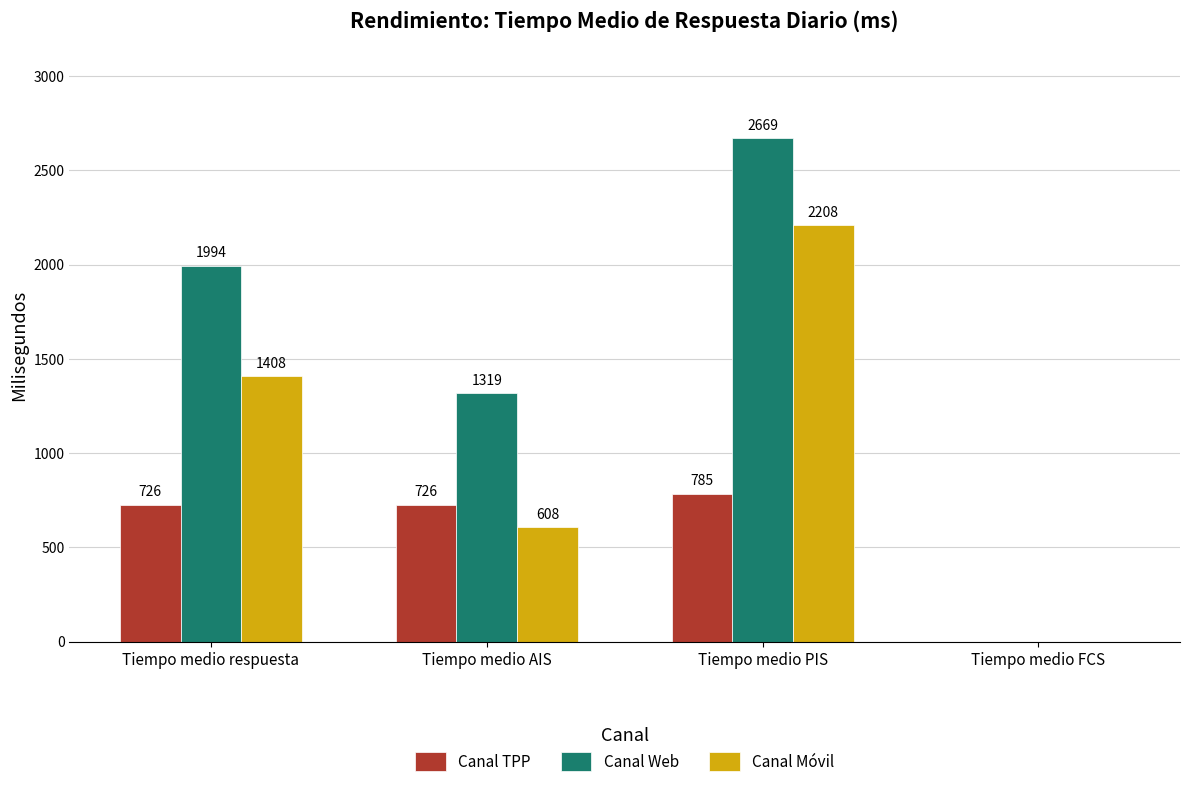

Reading left to right, extract all data points from this chart.

Canal TPP: 726	726	785	0
Canal Web: 1994	1319	2669	0
Canal Móvil: 1408	608	2208	0